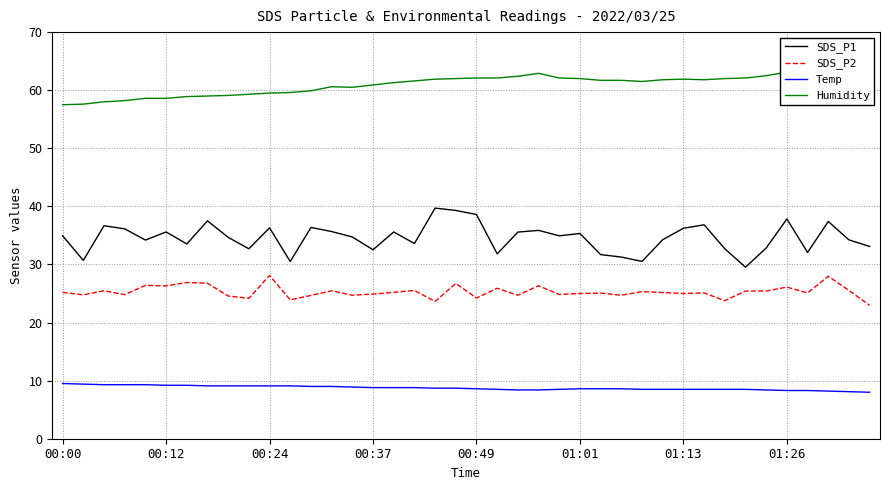

Does the chart have visible grid lines?

Yes